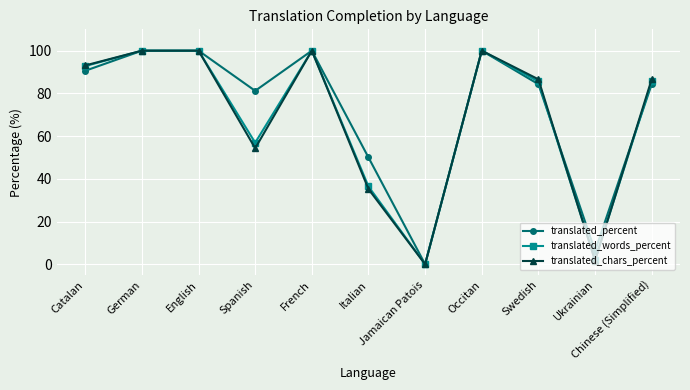

How many lines are shown in the chart?

3